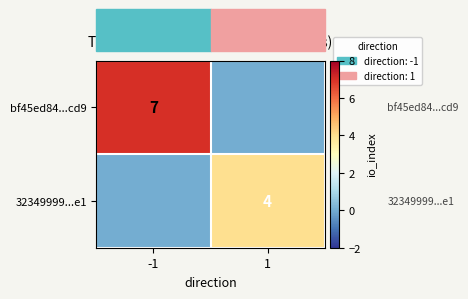

Is it true that 32349999...e1 equals 4 at 1?

True